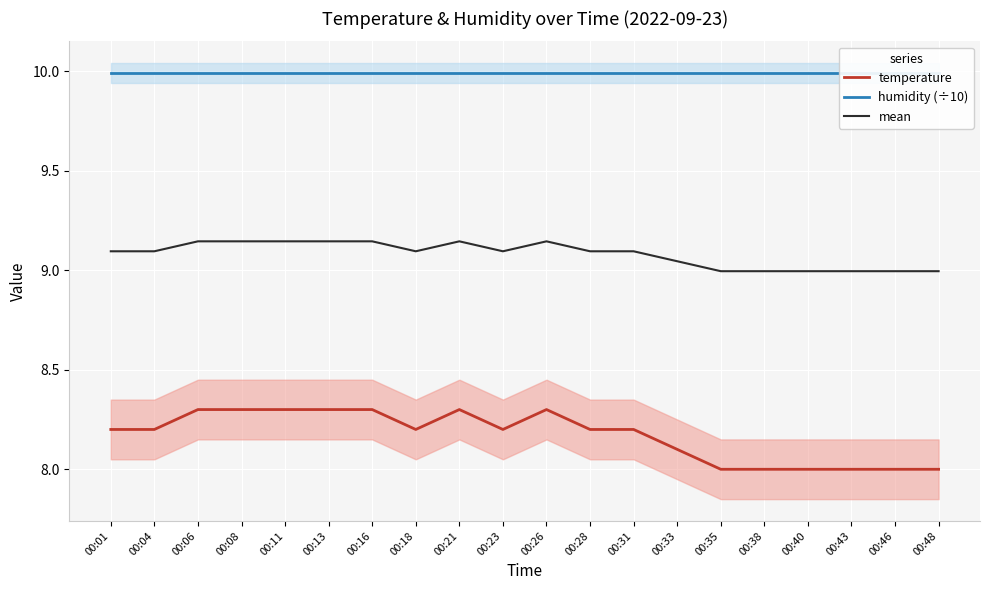

What is the minimum value for temperature?

8.0